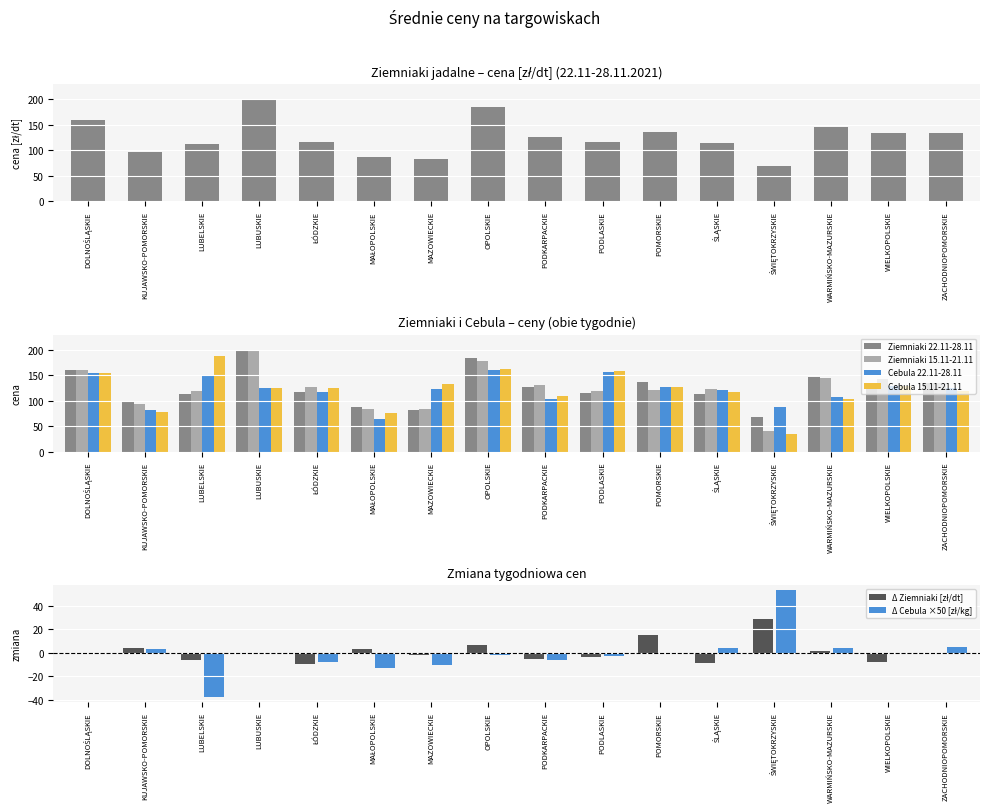

Rank the categories by Δ Ziemniaki [zł/dt] value from lowest to highest.

ŁÓDZKIE, ŚLĄSKIE, WIELKOPOLSKIE, LUBELSKIE, PODKARPACKIE, PODLASKIE, MAZOWIECKIE, DOLNOŚLĄSKIE, LUBUSKIE, ZACHODNIOPOMORSKIE, WARMIŃSKO-MAZURSKIE, MAŁOPOLSKIE, KUJAWSKO-POMORSKIE, OPOLSKIE, POMORSKIE, ŚWIĘTOKRZYSKIE